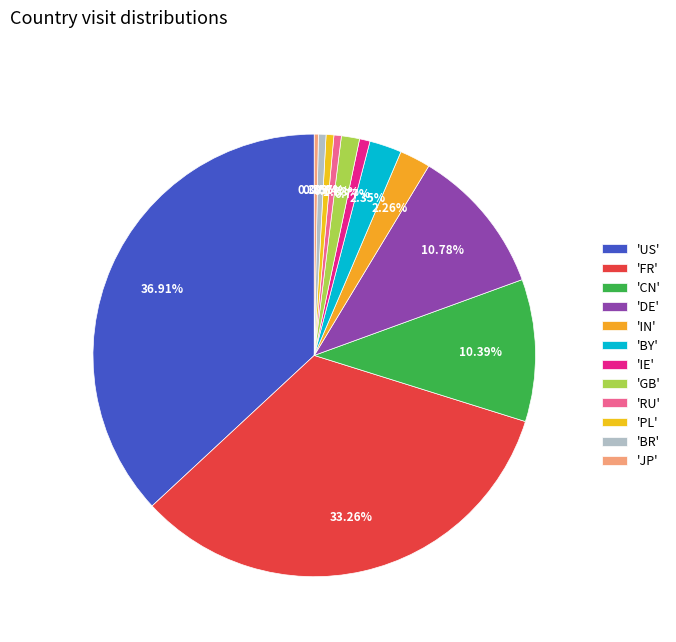

Count the number of slices in the pie.

12